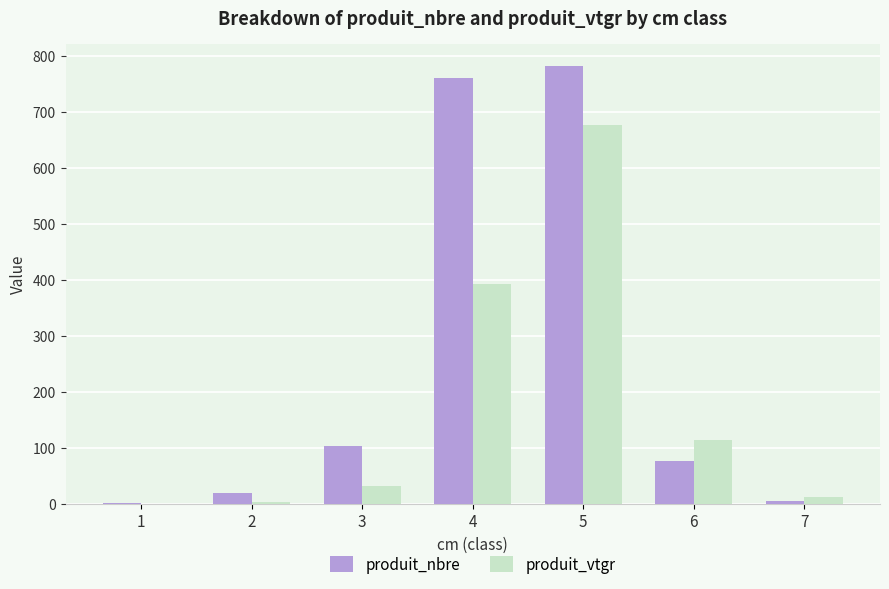

Which series has the largest total across all categories?

produit_nbre